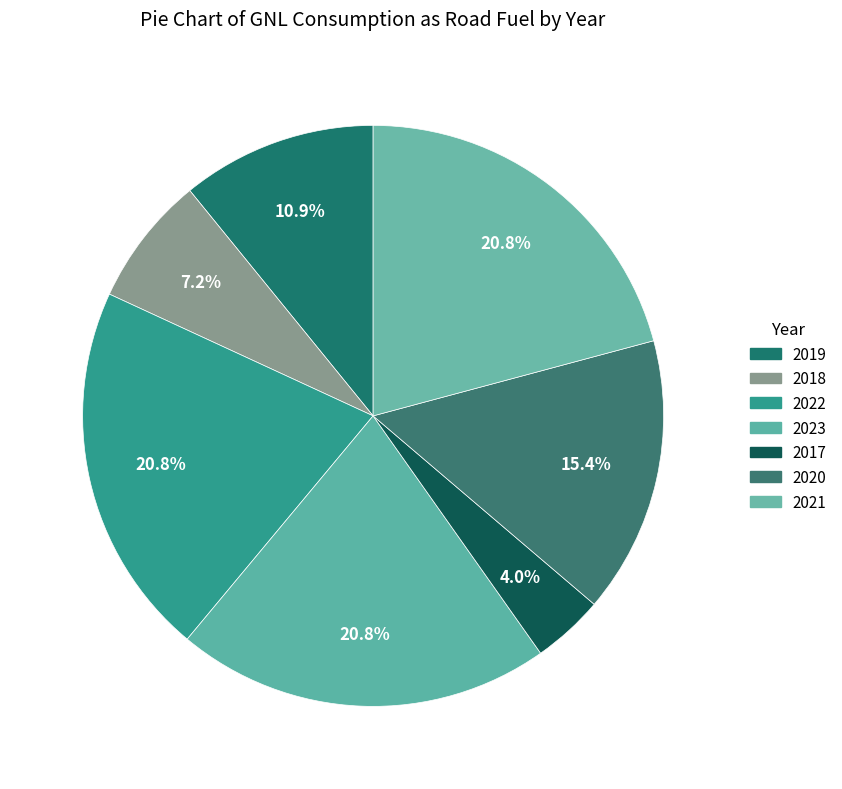

To the nearest percent, what percentage of the pie is 2020?

15%